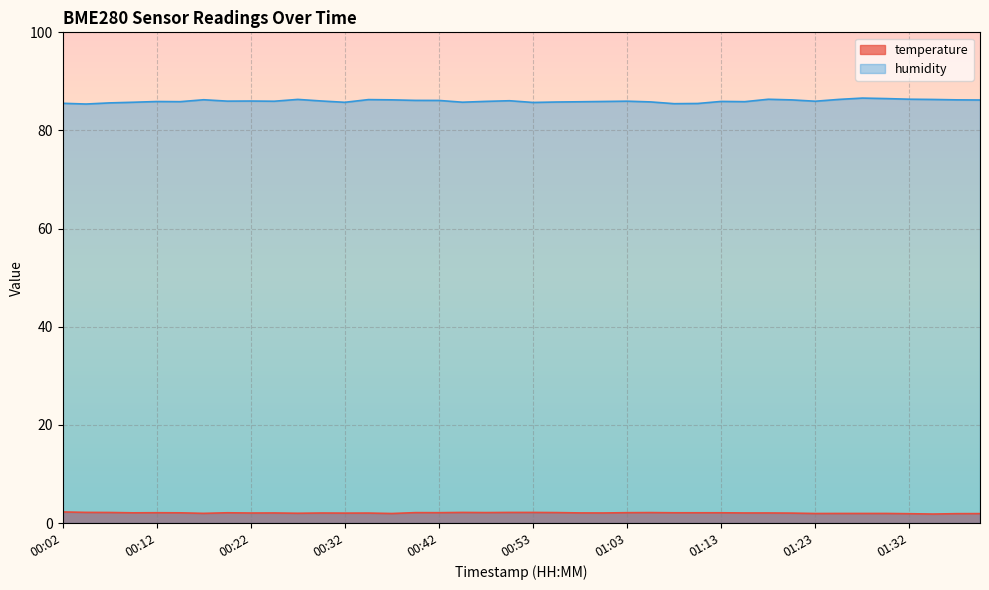

Read the humidity value at 01:27.

86.6